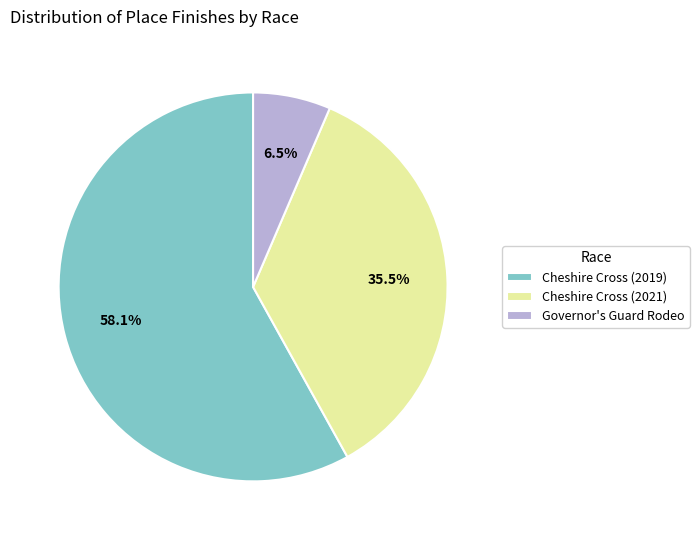

Combined, do Cheshire Cross (2019) and Governor's Guard Rodeo account for over 50%?

Yes